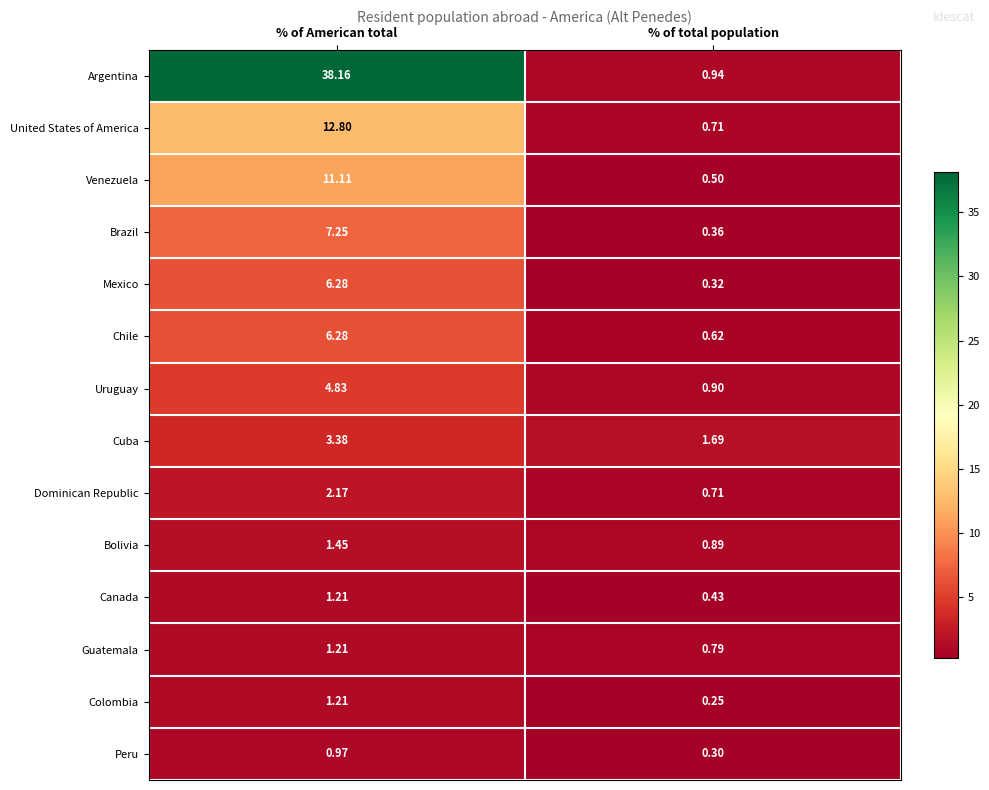

Where is Brazil nearest to the value 3?

% of total population